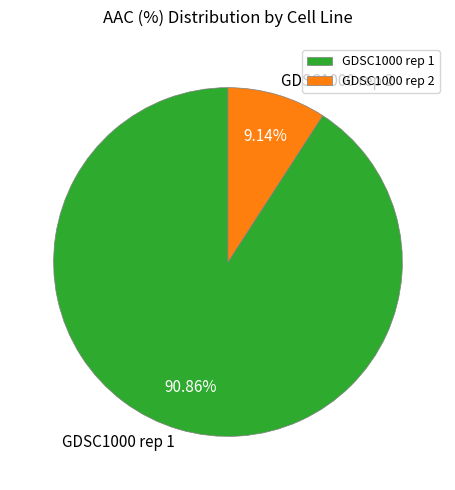

Count the number of slices in the pie.

2